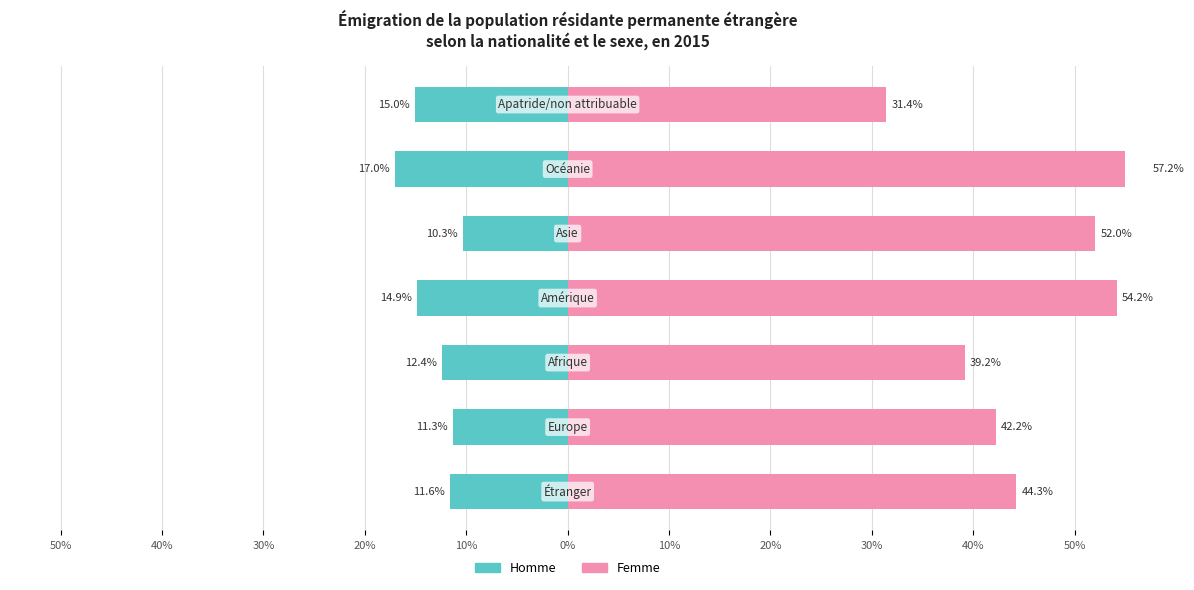

True or false: Femme has a value of 42.2 at 40%.

True